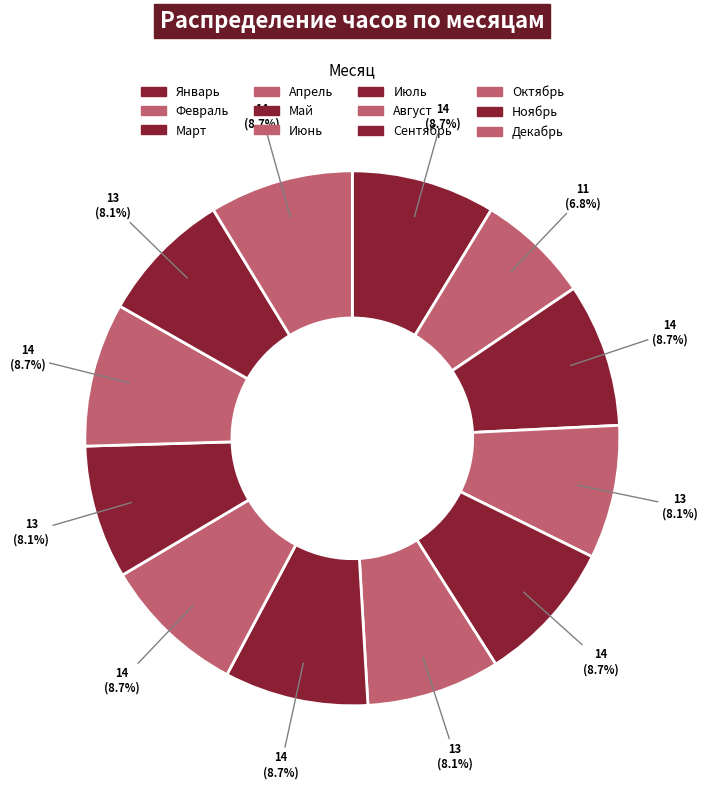

How many segments does this pie chart have?

12